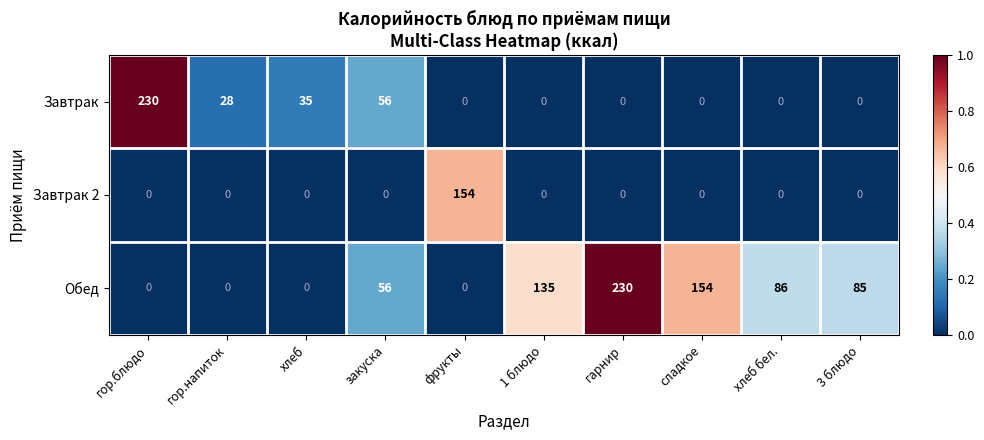

List the series in order of their overall mean, lowest first.

Завтрак 2, Завтрак, Обед